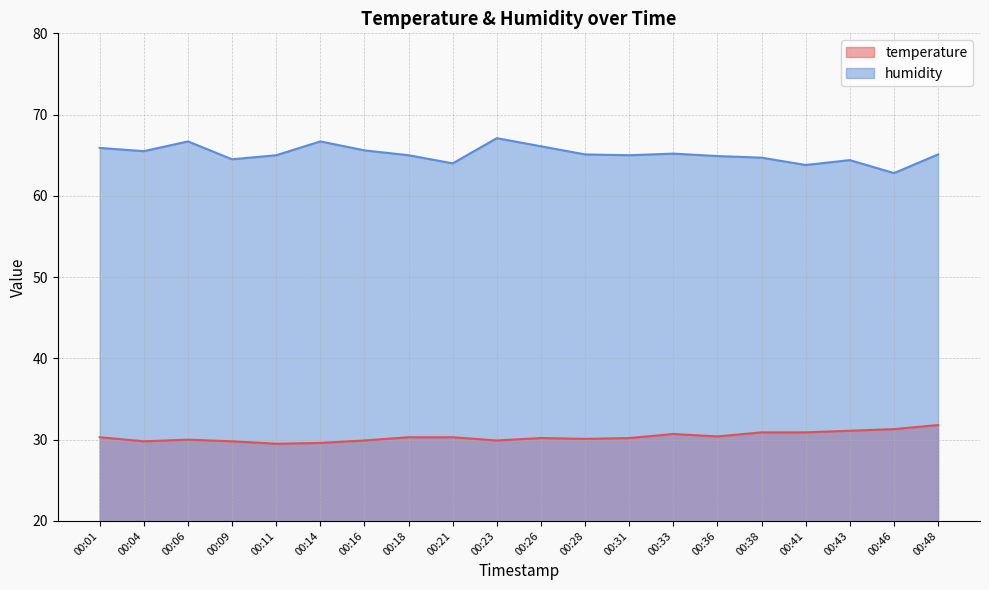

Is it true that temperature equals 6.3 at 00:11?

False